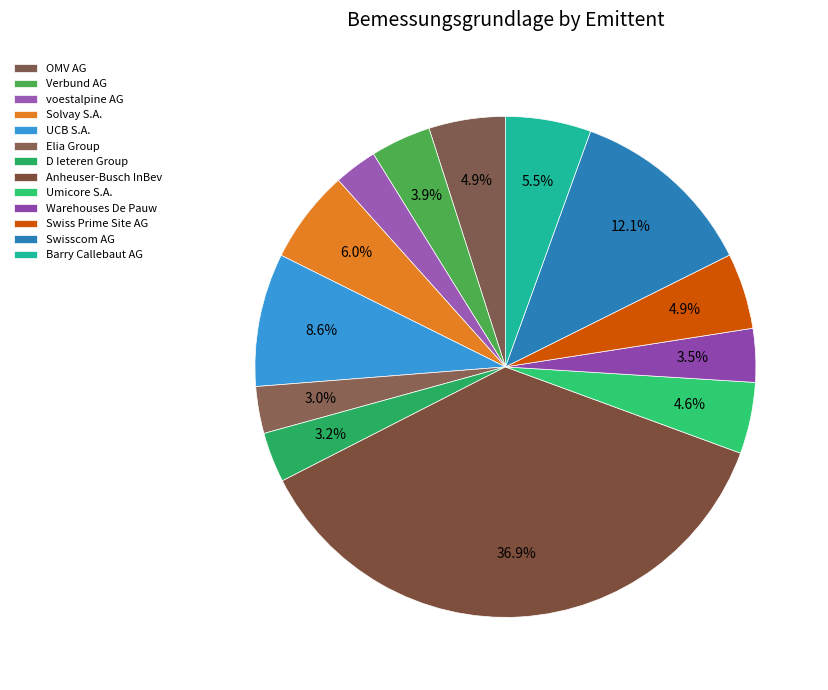

Count the number of slices in the pie.

13